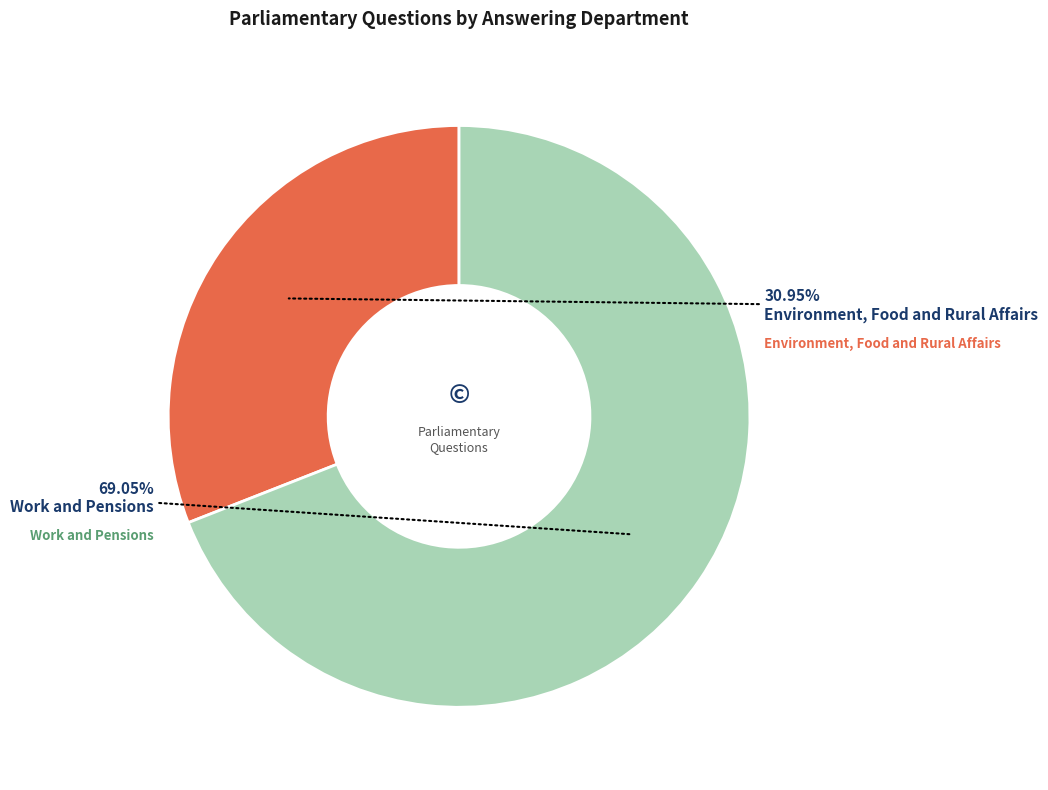

Does any single category account for the majority?

Yes